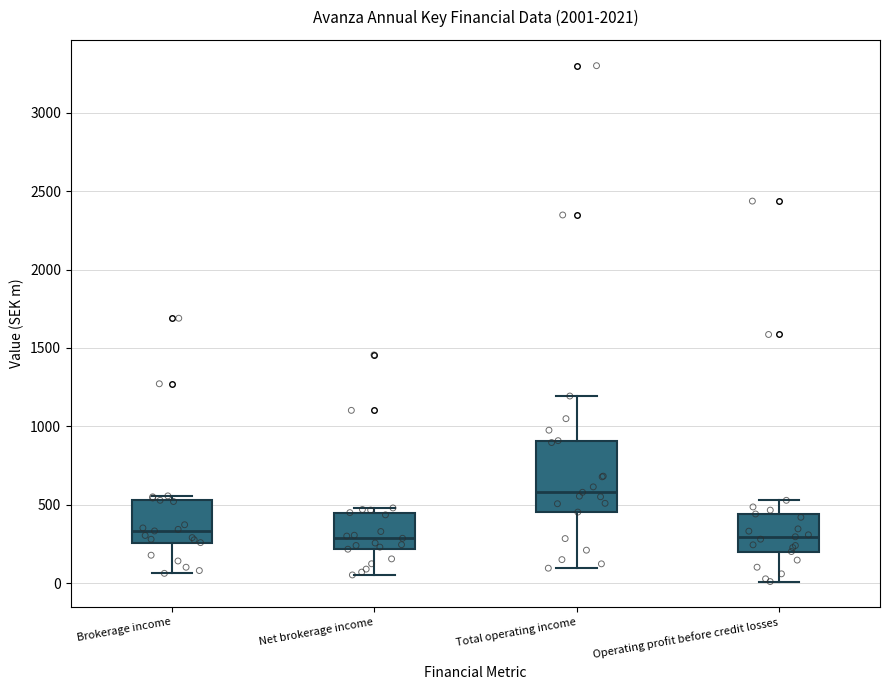

Reading left to right, transcribe this box plot: for each box, give where its median line is, the range the box spans, and where its two whiskers end, as read against the y-axis. The values are not printed on the chart, so give them approximately, as read against the axis.

Brokerage income: median 350, box 250 to 550, whiskers 50 to 550 (just above the box's upper edge)
Net brokerage income: median 300, box 200 to 450, whiskers 50 to 500
Total operating income: median 600, box 450 to 900, whiskers 100 to 1200
Operating profit before credit losses: median 300, box 200 to 450, whiskers 0 to 550